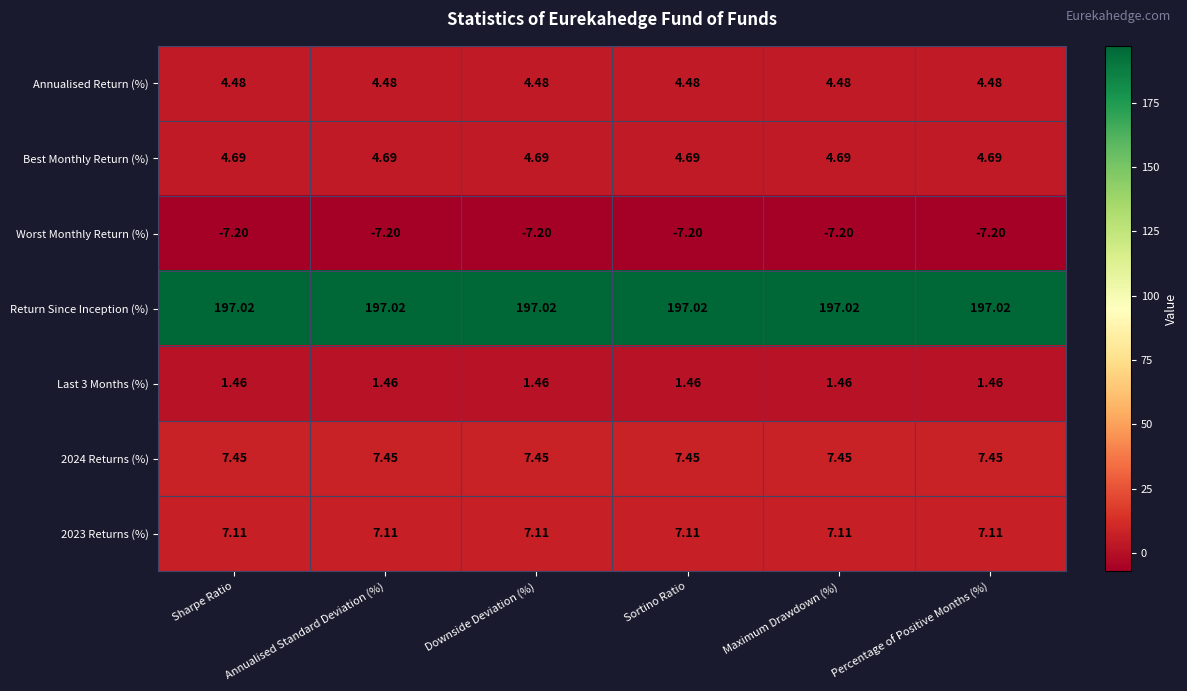

Which series has the largest total across all categories?

Return Since Inception (%)